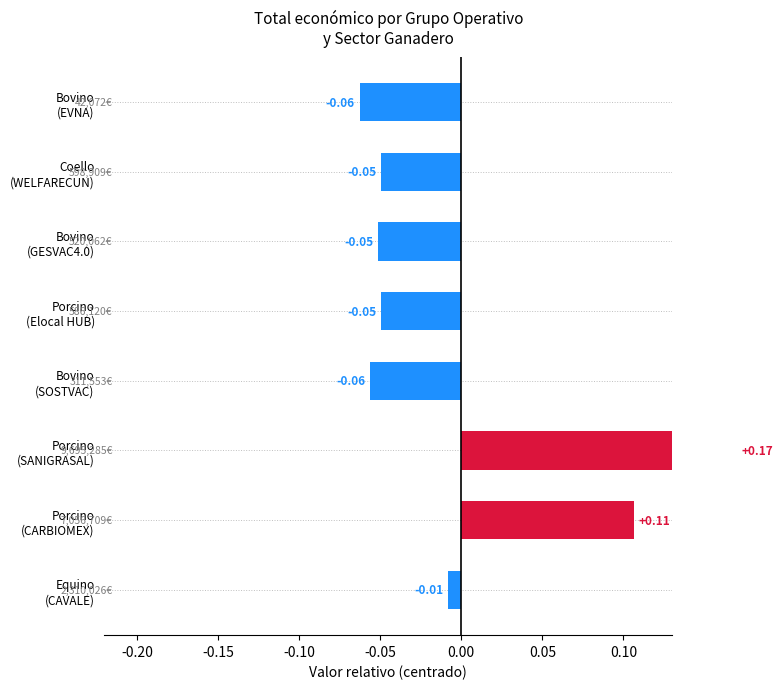

What is the sum of the values at Equino (CAVALE) and Bovino (SOSTVAC)?

-0.1